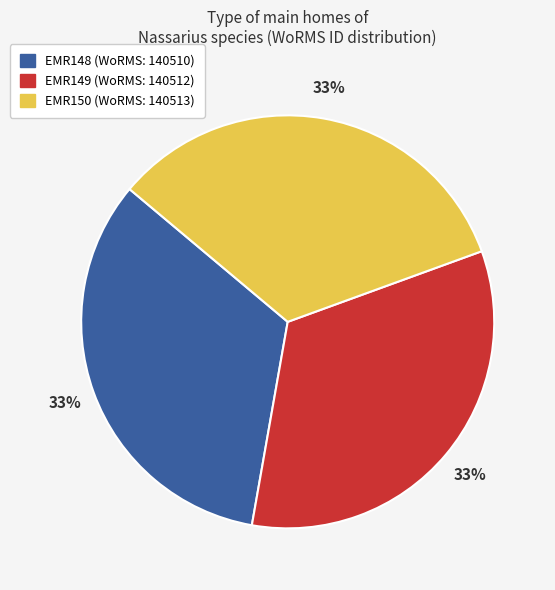

Approximately how many times larger is the value at EMR149 compared to EMR150?

1.0